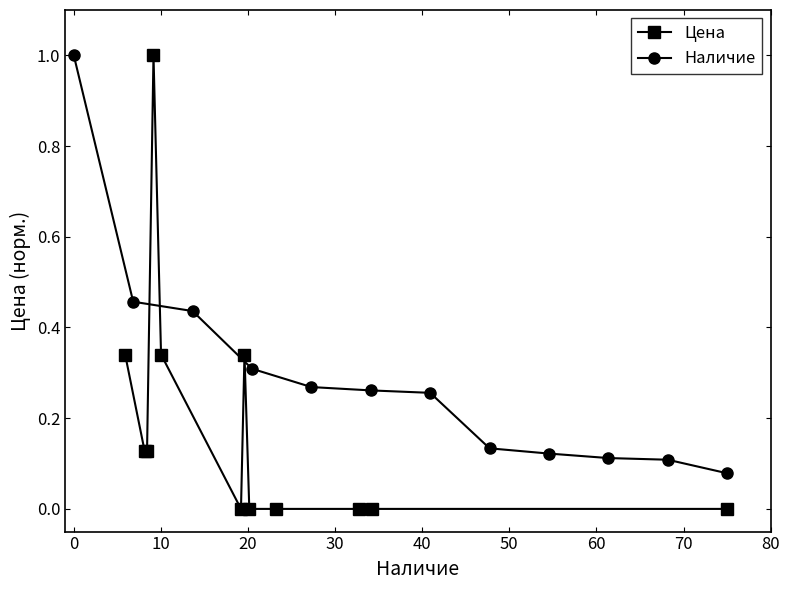

What is the highest value of the Цена series?

1.0